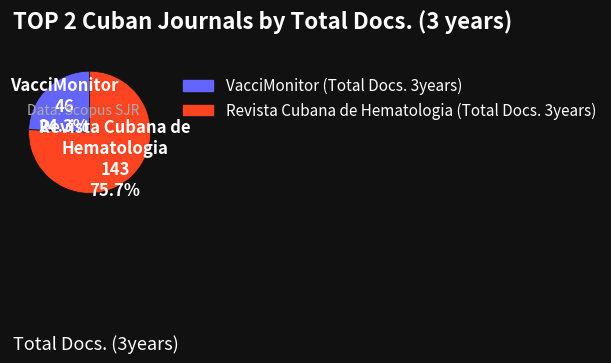

Does VacciMonitor (Total Docs. 3years) represent more than half of the total?

No